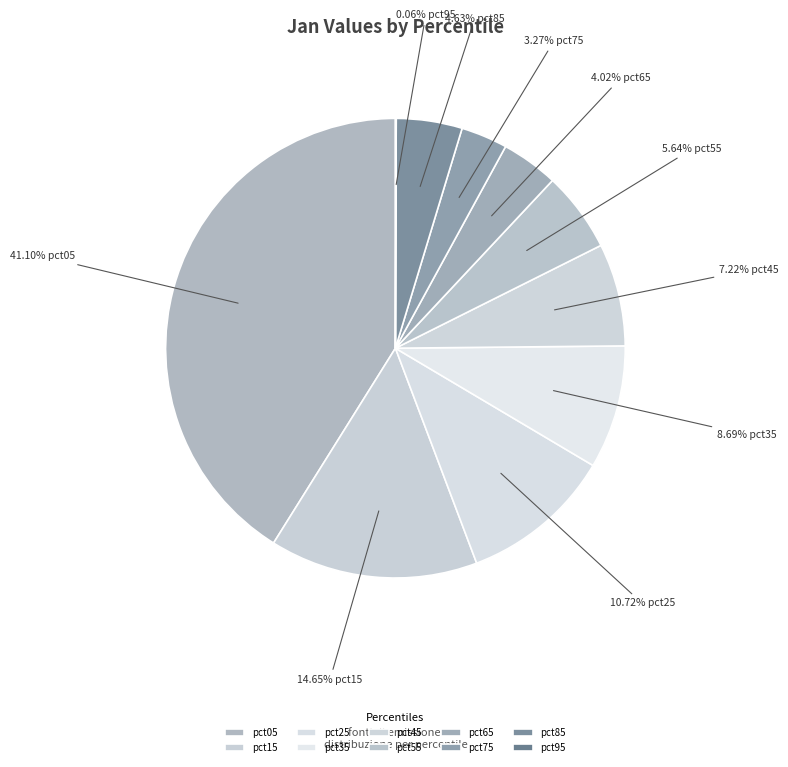

To the nearest percent, what is the difference between the pct25 and pct55 slice percentages?

5%